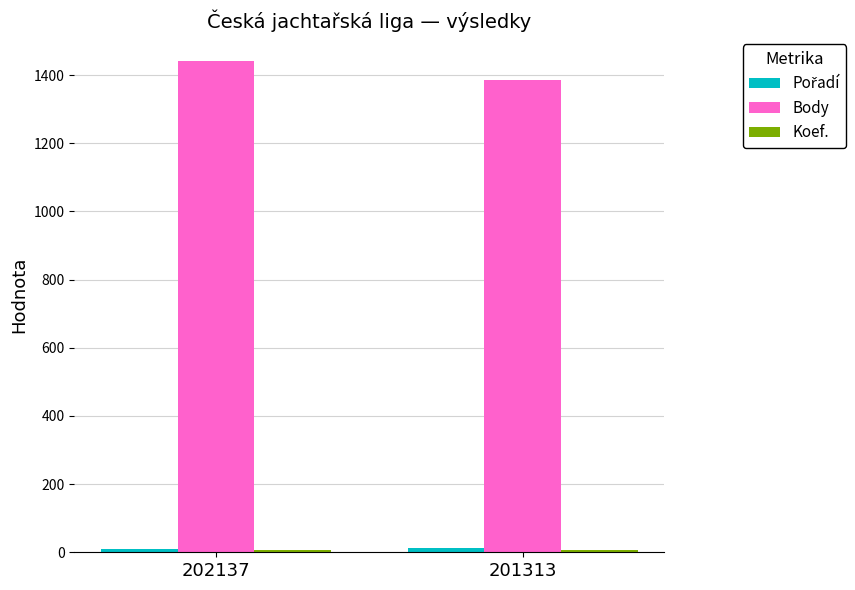

Is it true that Body equals 1440 at 202137?

True